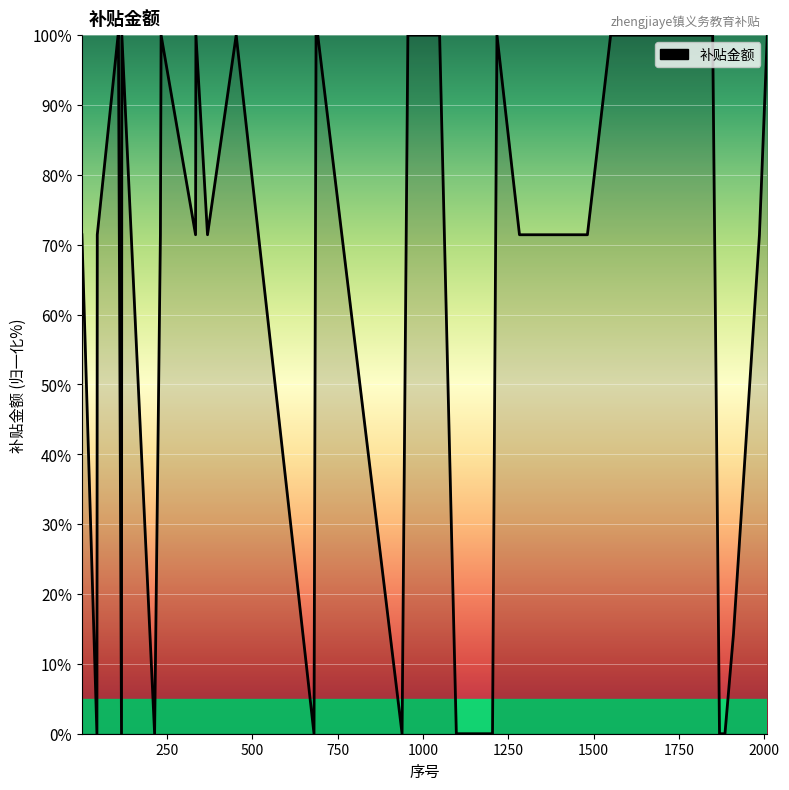

What is the difference between the maximum and minimum values?

100.0